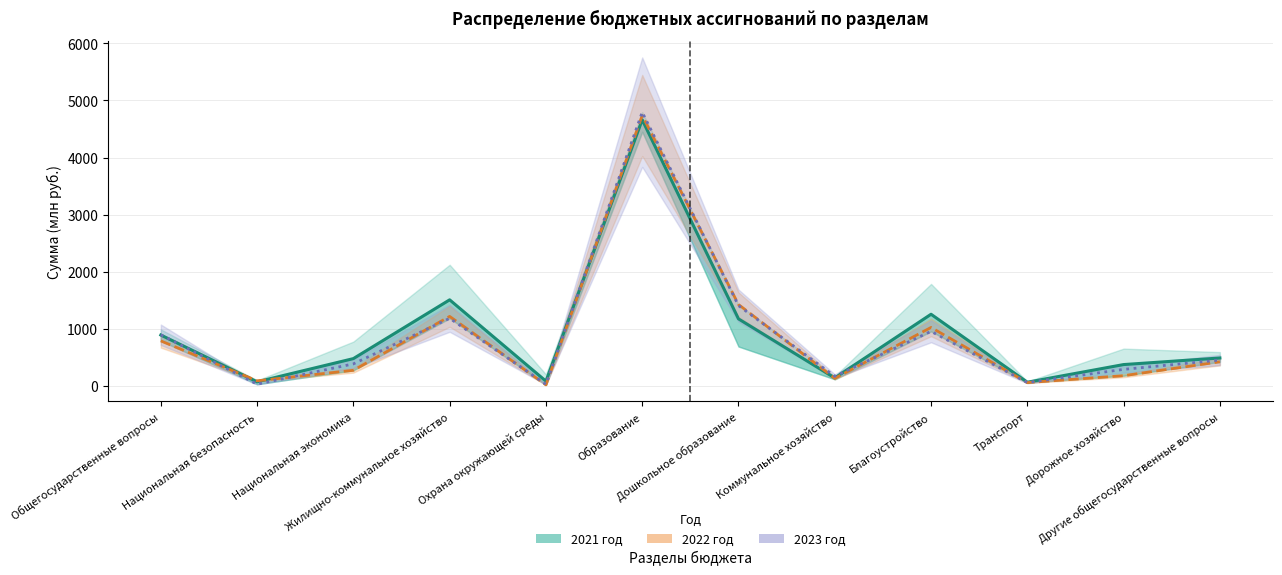

How many intersections are there between 2022 год and 2023 год?

8